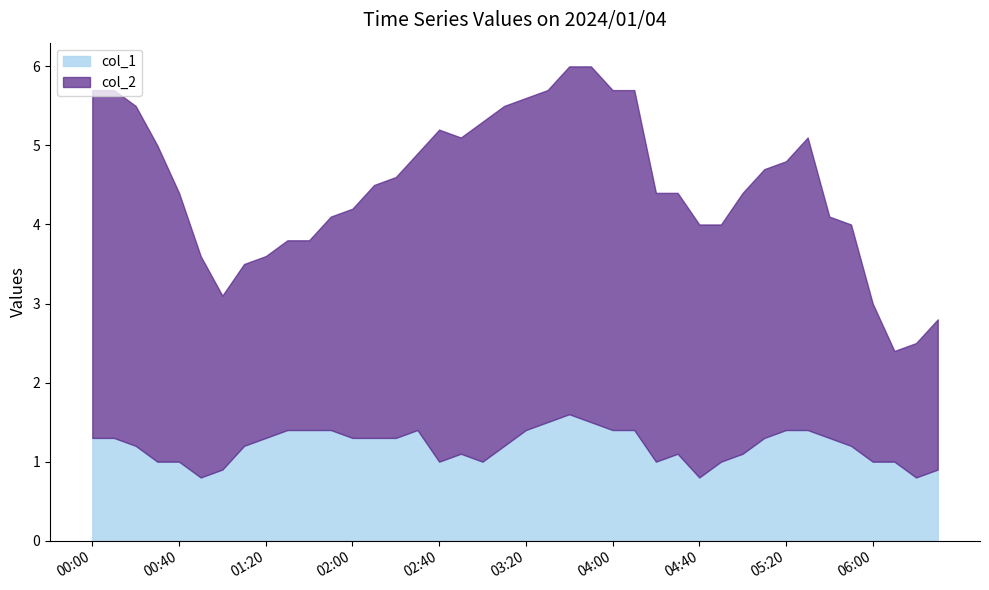

How many distinct data groups are displayed?

2